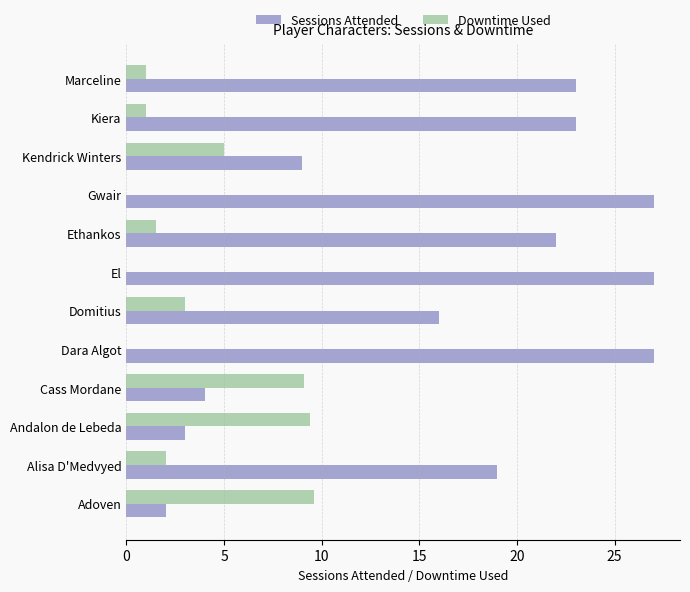

What is the maximum value shown in the chart?

27.0